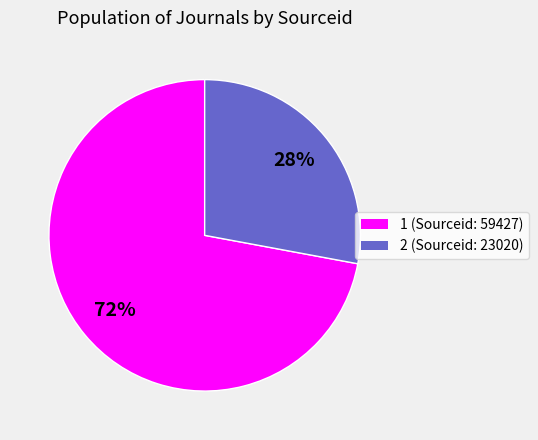

Is it true that 2 is 28% of the pie?

True